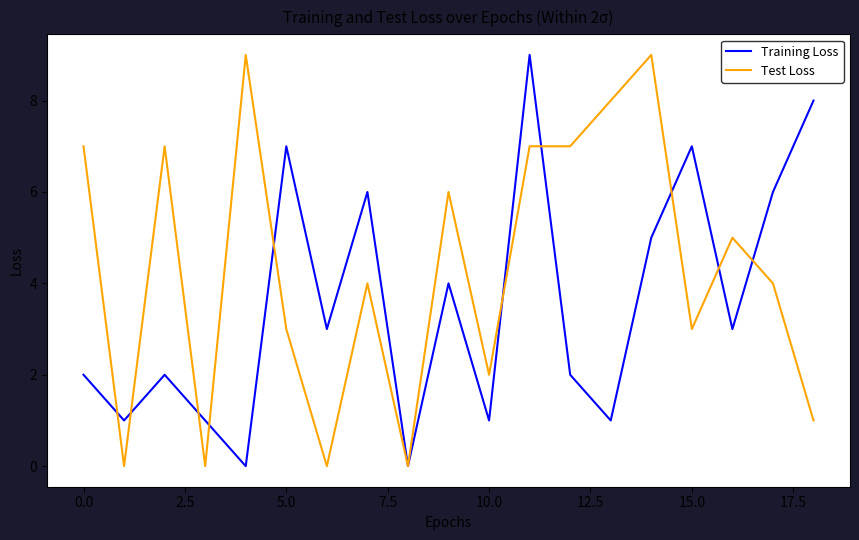

How many categories are shown in the chart?

19